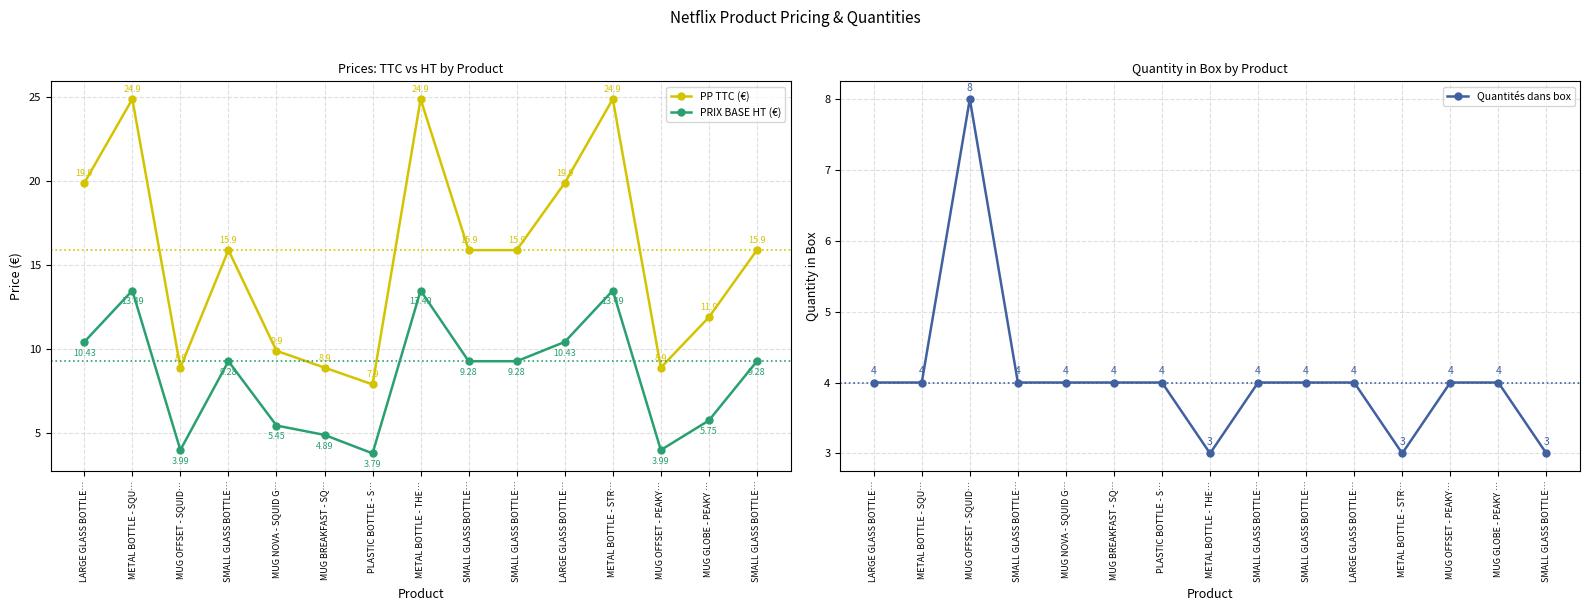

In PRIX BASE HT (€), how many points are higher than both neighbors (excluding endpoints)?

4